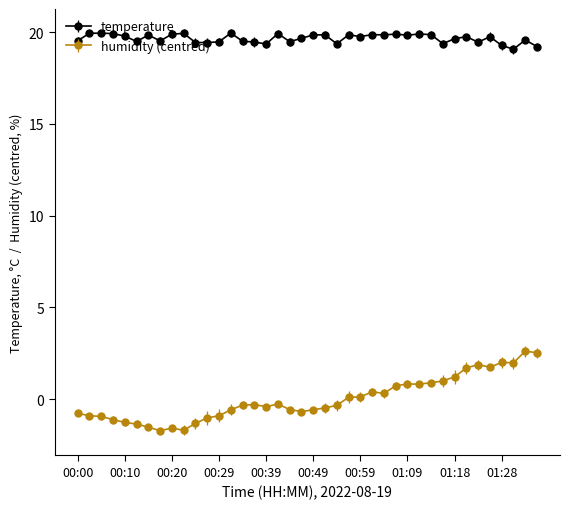

What is the difference between the maximum and second lowest values in the temperature series?

0.7